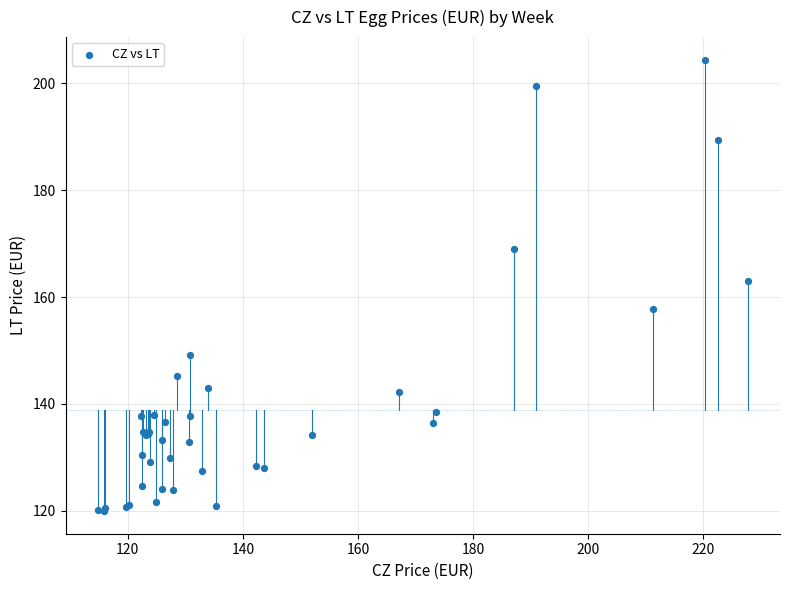

What Y value in the scatter plot is closest to 162?

163.0